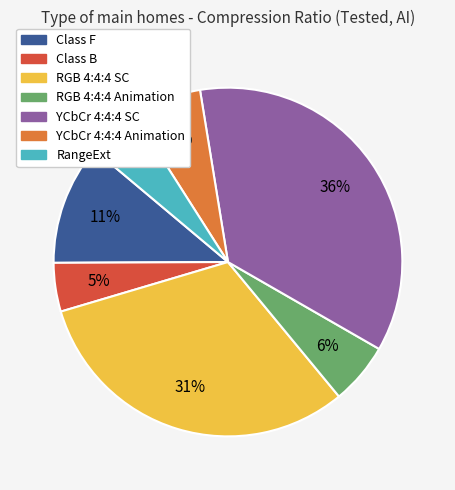

True or false: Class F accounts for 11% of the total.

True